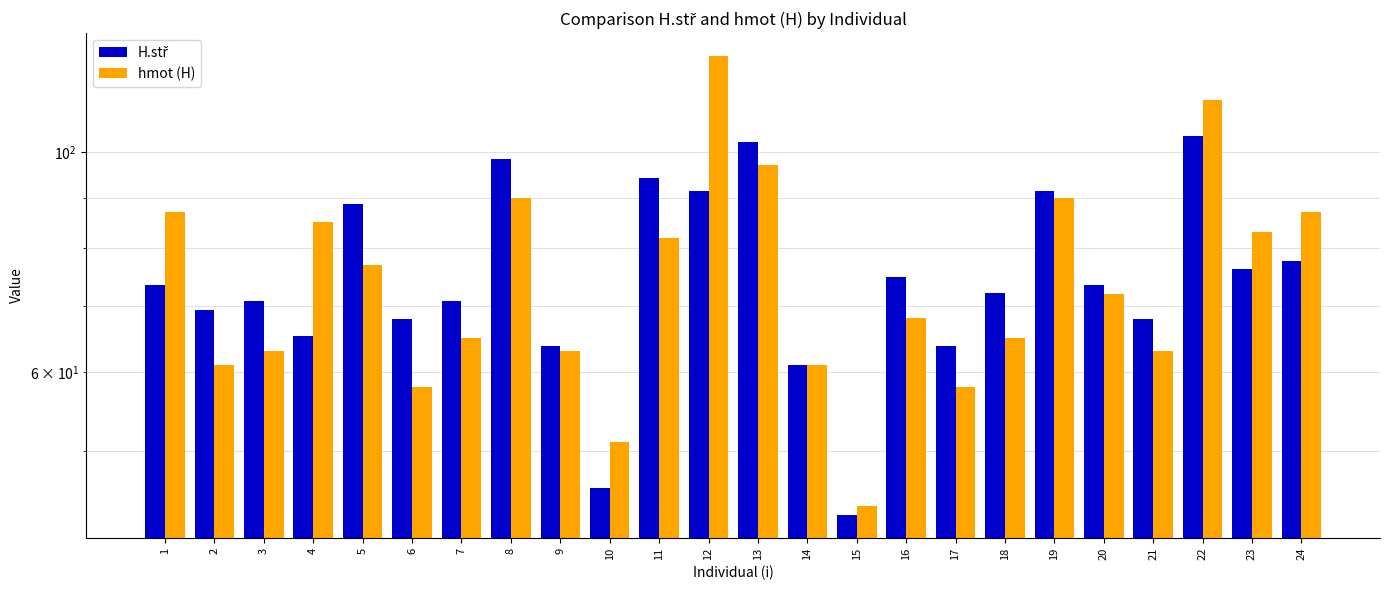

Reading right to left, extract all data points from this chart.

H.stř: 77.6	76.2	103.9	68.0	73.5	91.5	72.1	63.8	74.9	43.1	61.1	102.5	91.5	94.2	45.9	63.8	98.3	70.7	68.0	88.7	65.2	70.7	69.3	73.5
hmot (H): 87.0	83.0	113.0	63.0	72.0	90.0	65.0	58.0	68.0	44.0	61.0	97.0	125.0	82.0	51.0	63.0	90.0	65.0	58.0	77.0	85.0	63.0	61.0	87.0